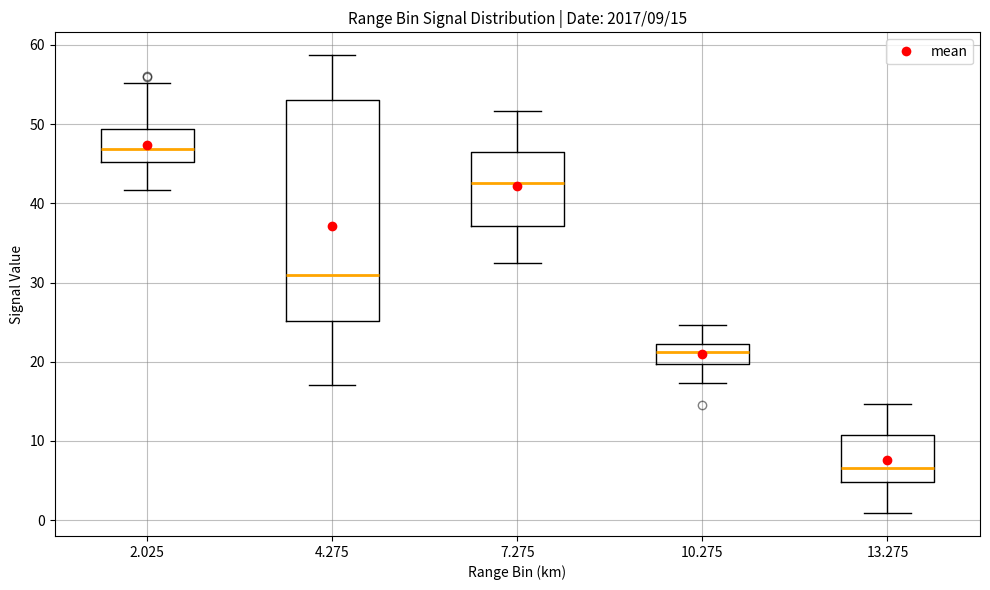

Comparing the boxes themselves (not the whiskers), which one is the tallest?

4.275